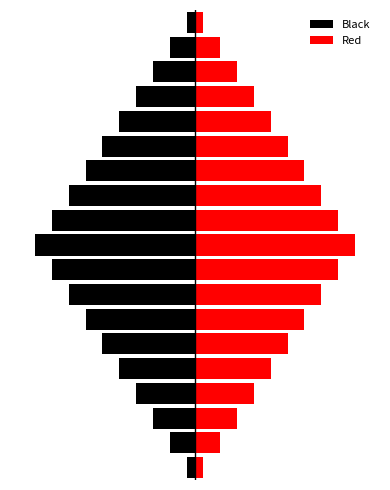

What is the difference between the maximum and second lowest values in the Black series?

16